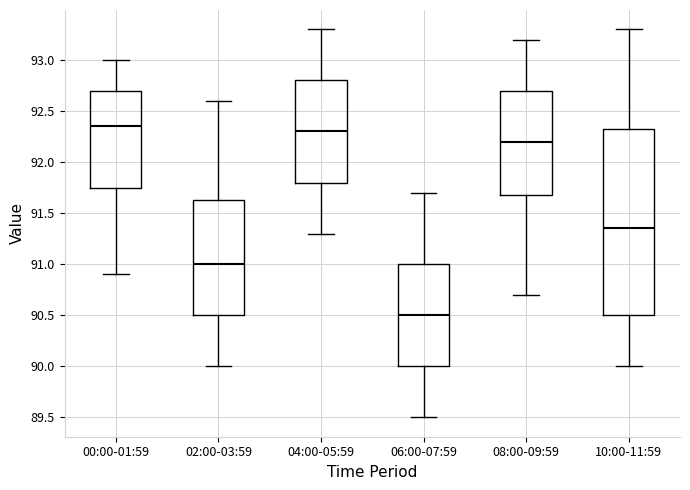

Which box is the tallest, from its lower edge to its upper edge?

10:00-11:59